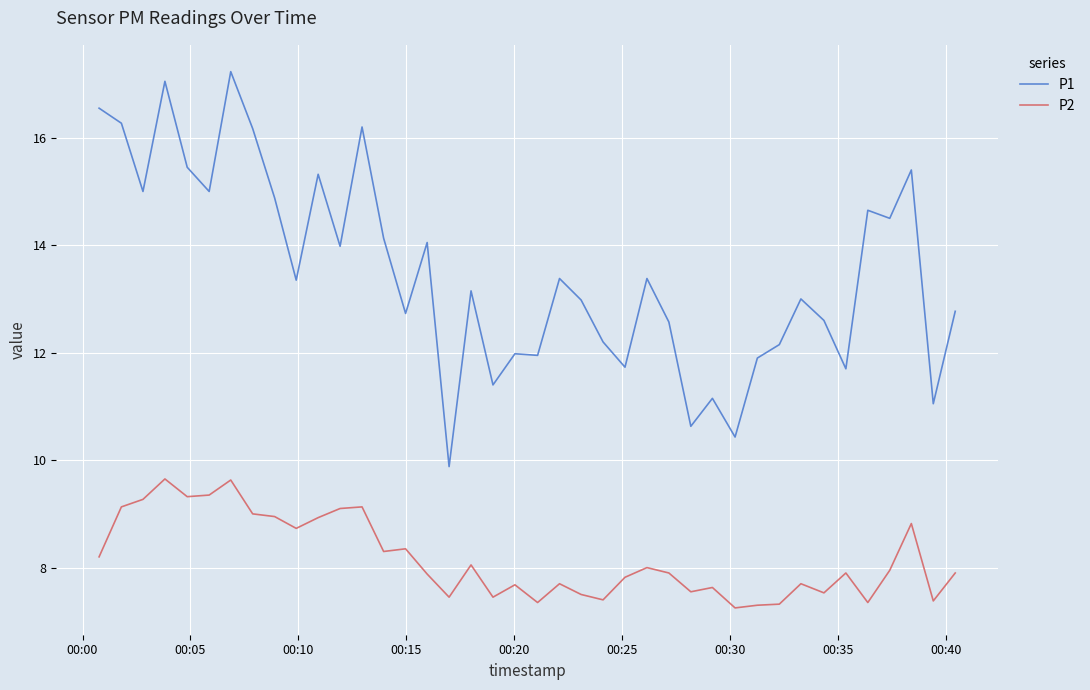

Is this an area chart (filled region under the line)?

No